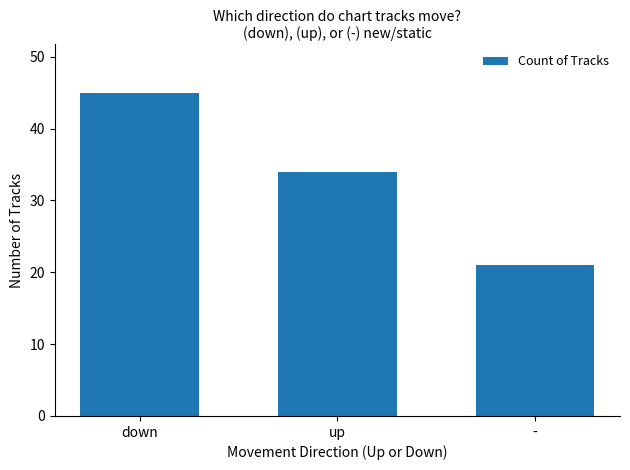

At which label is the value closest to 33?

up